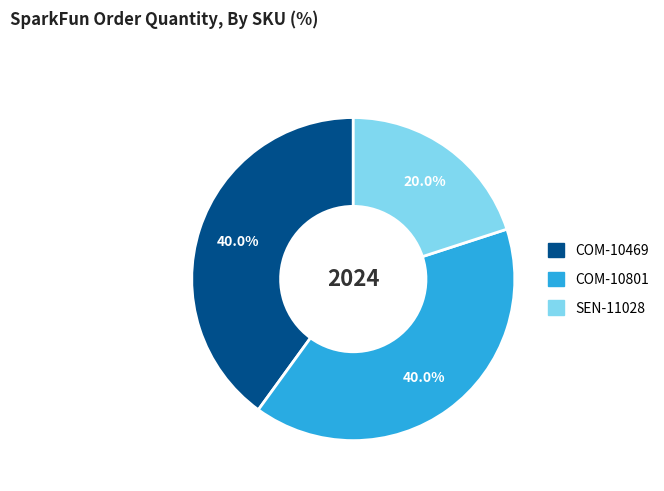

Which slice is the smallest?

SEN-11028